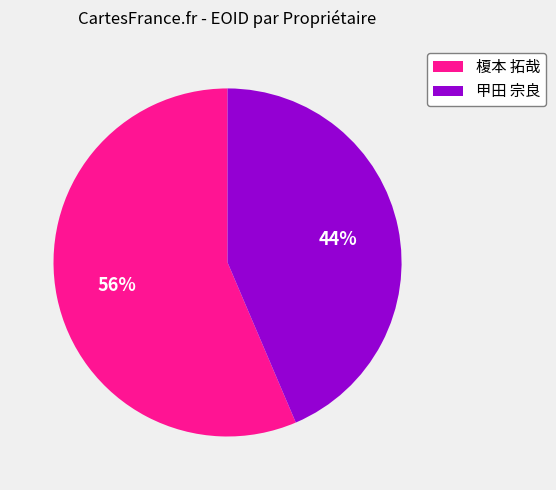

The 甲田 宗良 slice represents 34% of the pie. True or false?

False